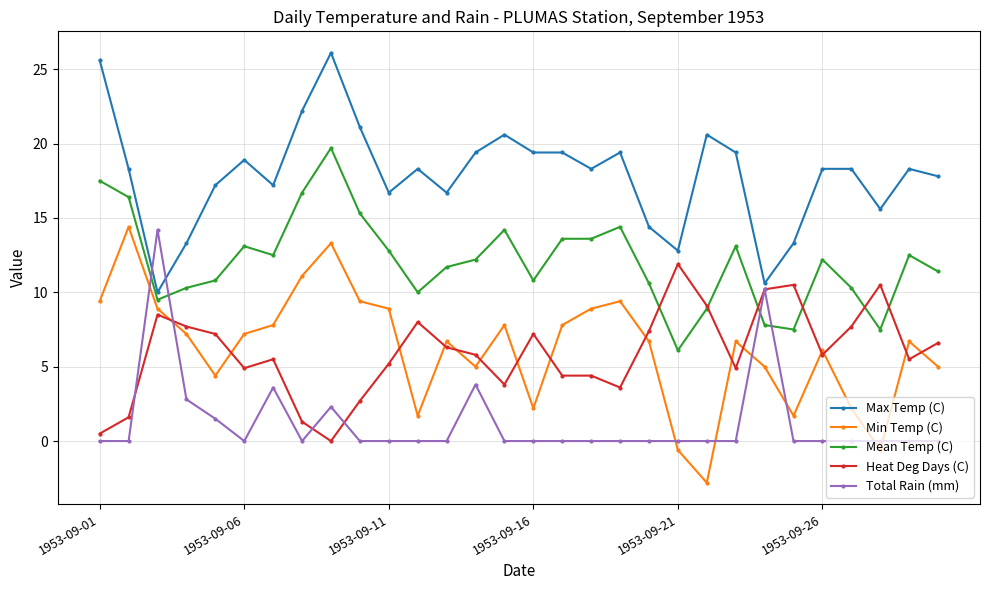

What is the minimum value shown in the chart?

-2.8